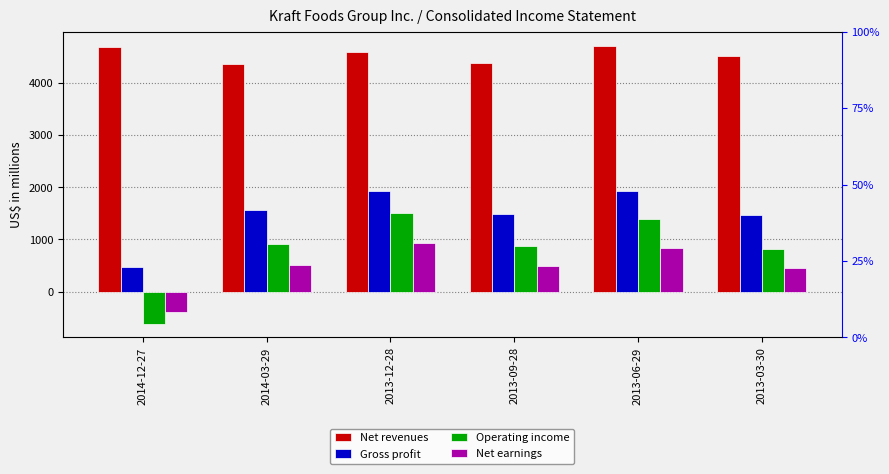

Reading left to right, what are all the values shown in this chart?

Net revenues: 4696	4362	4595	4394	4716	4513
Gross profit: 472	1560	1931	1486	1936	1470
Operating income: -614	904	1514	870	1398	809
Net earnings: -398	513	930	500	829	456